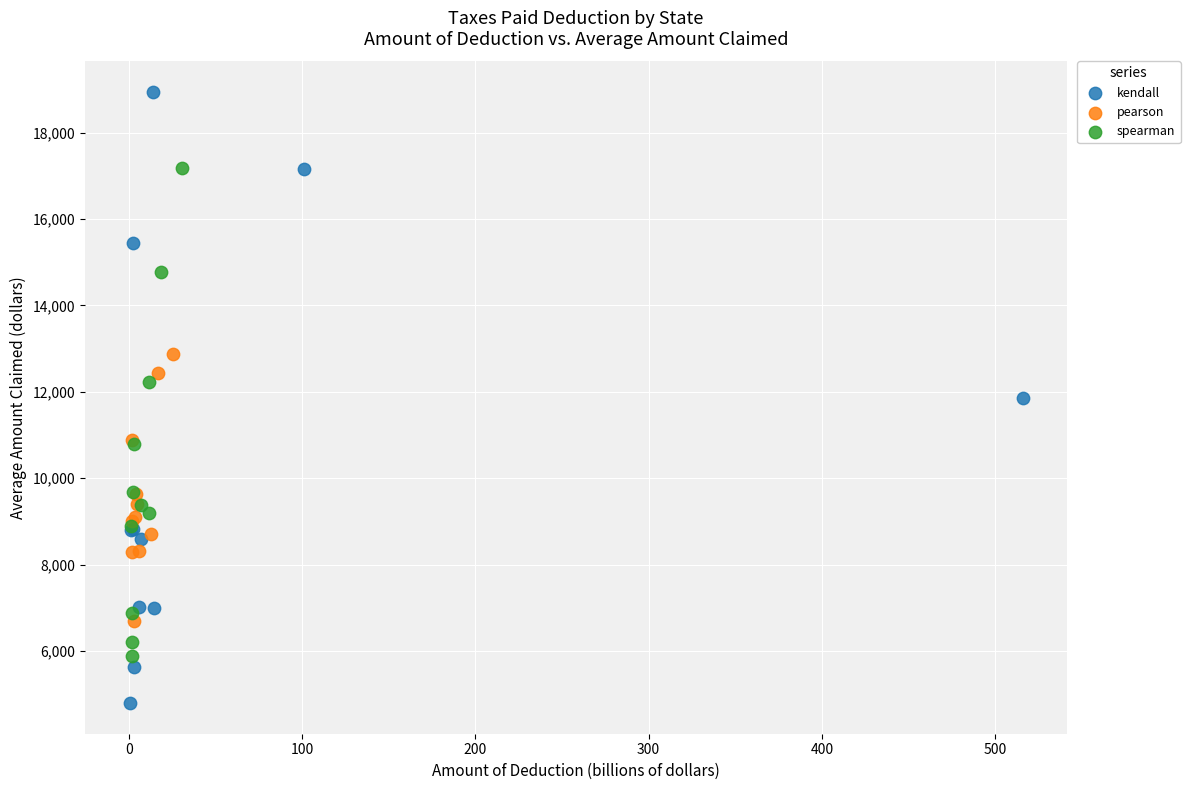

Which series has the widest spread of Y values?

kendall